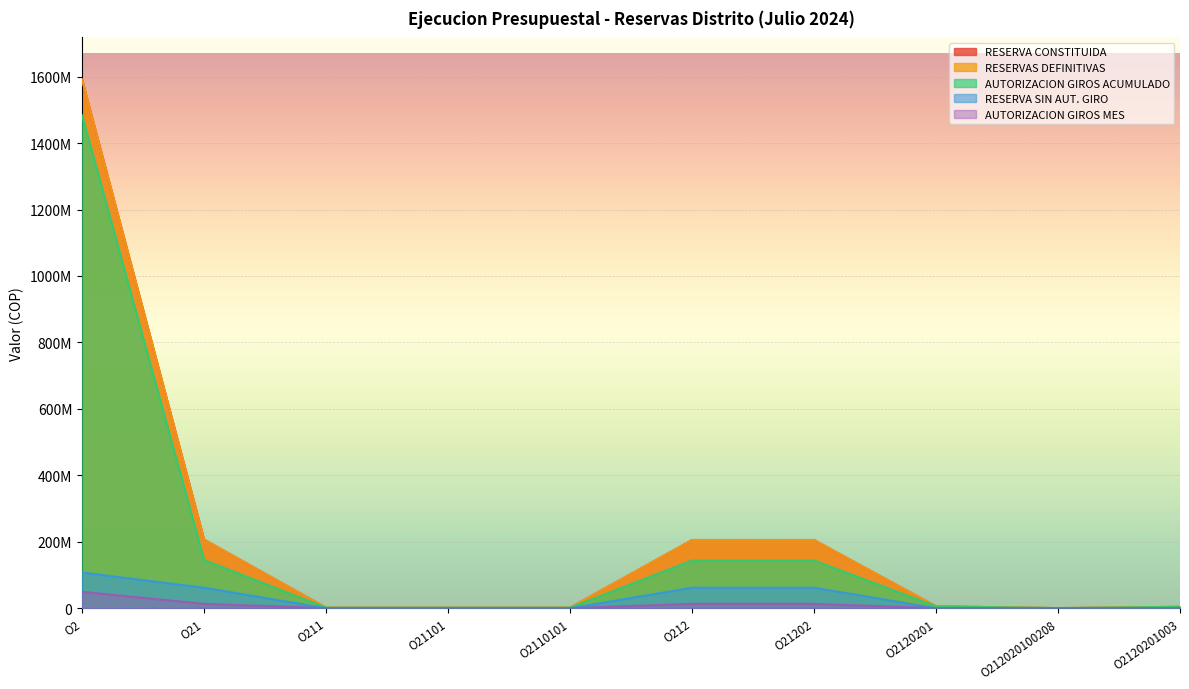

What is the difference between the RESERVA SIN AUT. GIRO values at O2 and O2120201?

107334323